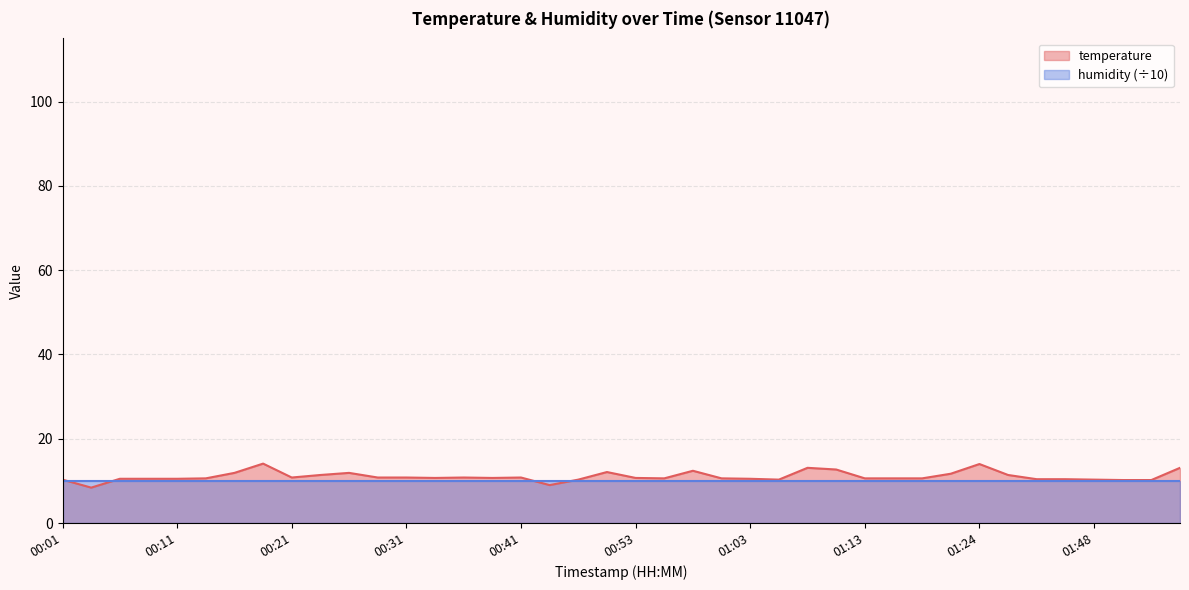

Read the value at 00:06.

10.5